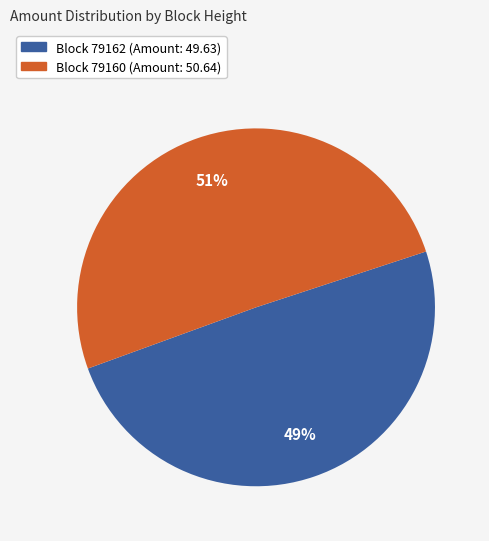

To the nearest percent, what is the average slice percentage?

50%